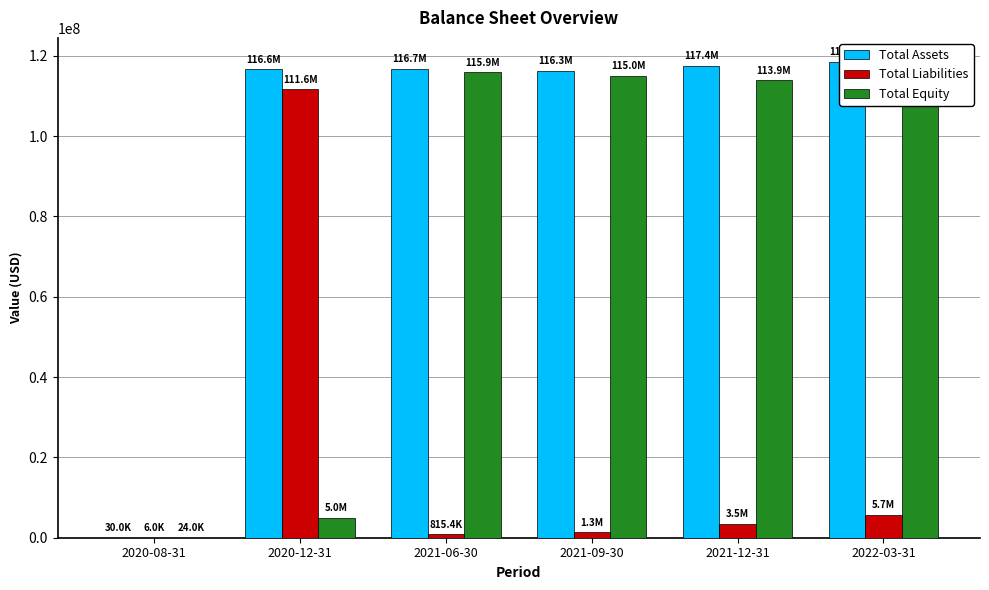

Which series has the largest range (max minus min)?

Total Assets